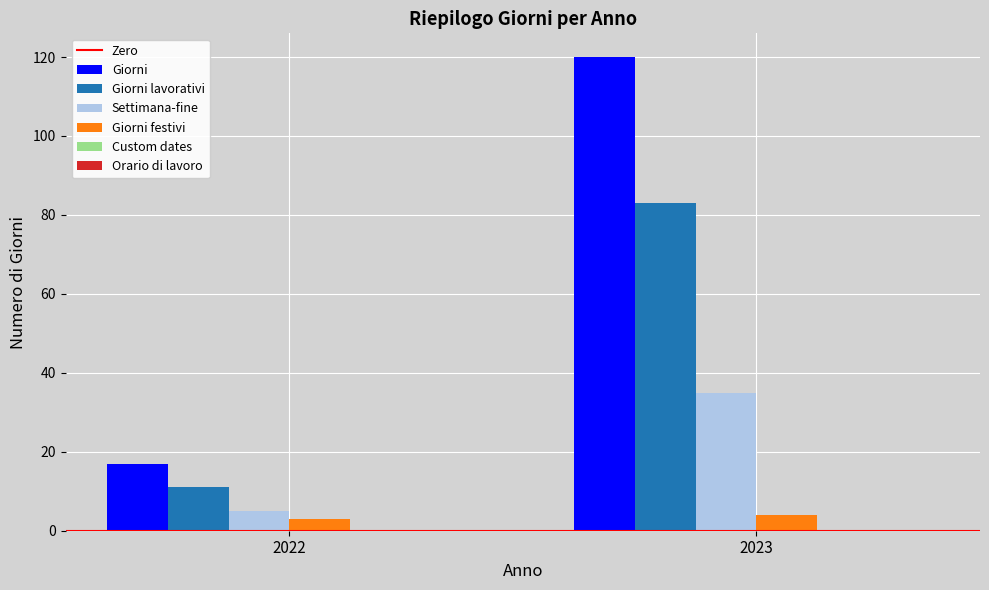

Are the bars grouped side by side (vs. stacked)?

Yes